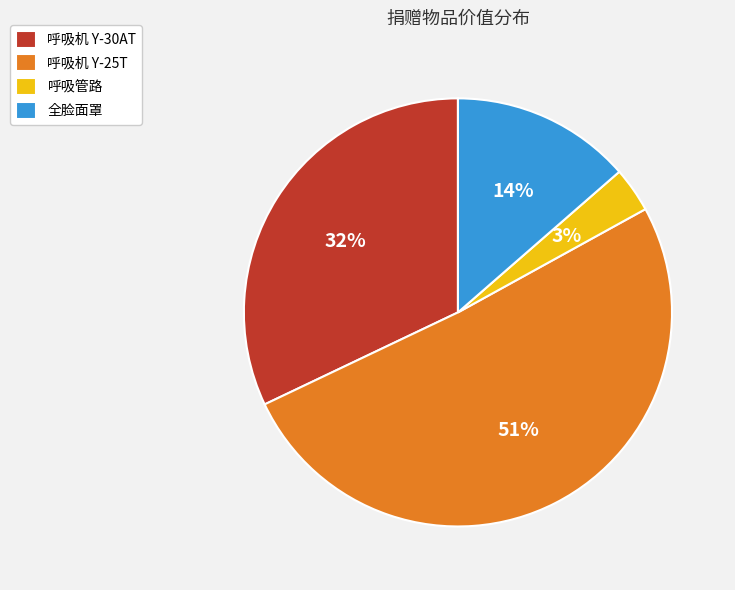

Do 全脸面罩 and 呼吸管路 together represent more than half of the pie?

No